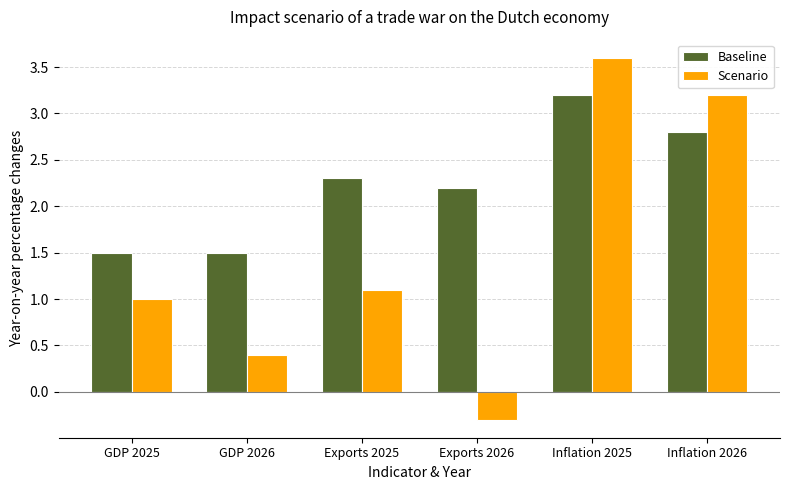

Rank the series by their maximum value, from highest to lowest.

Scenario, Baseline